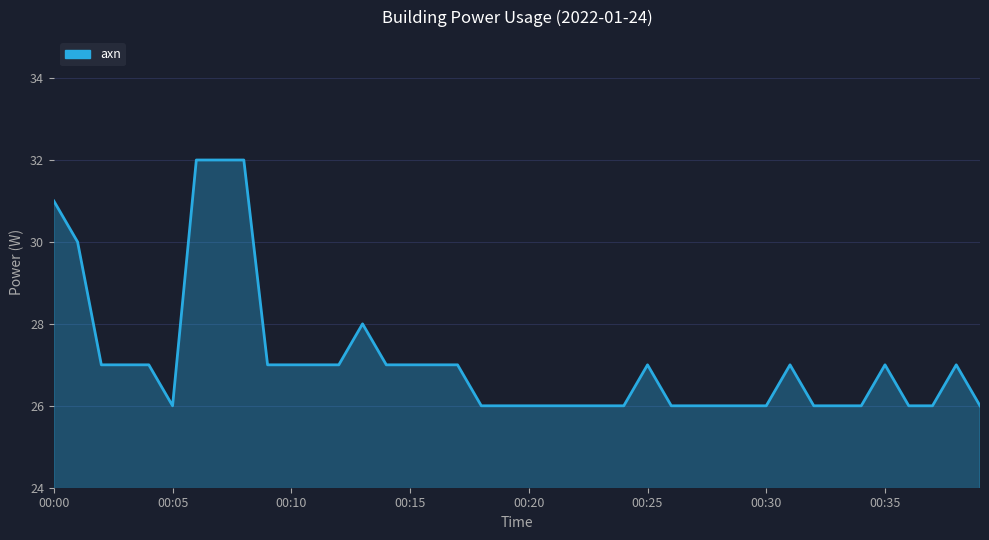

Count the values in the range 26 to 27.

34